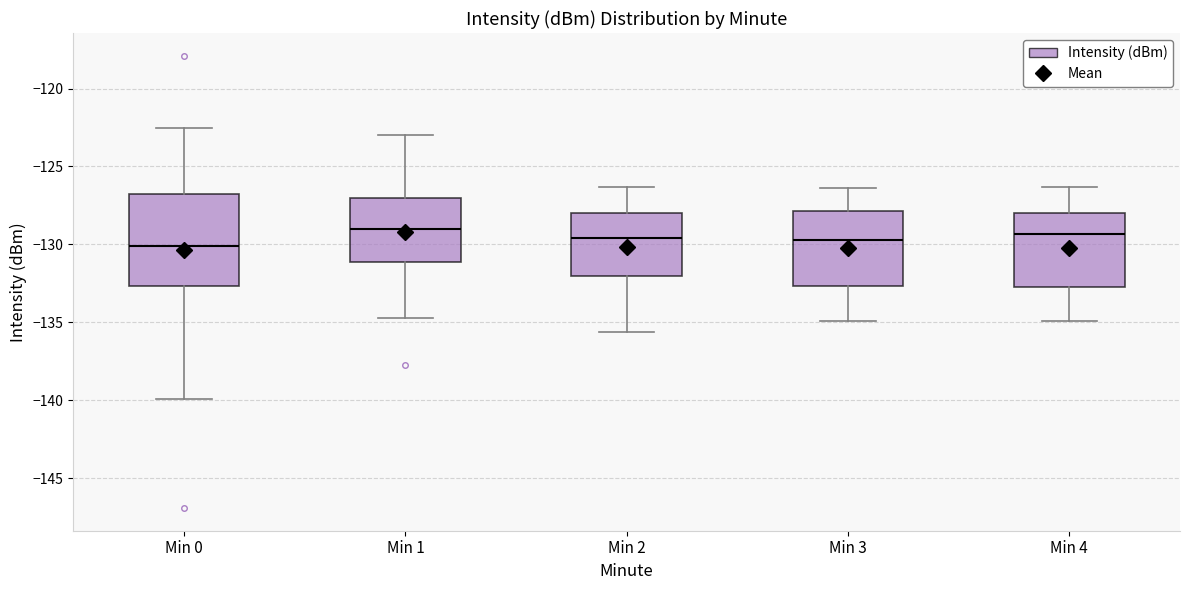

Where does the lower whisker of the box for Min 3 end on the y-axis? The values are not printed on the chart, so give them approximately, as read against the axis.

-135.0